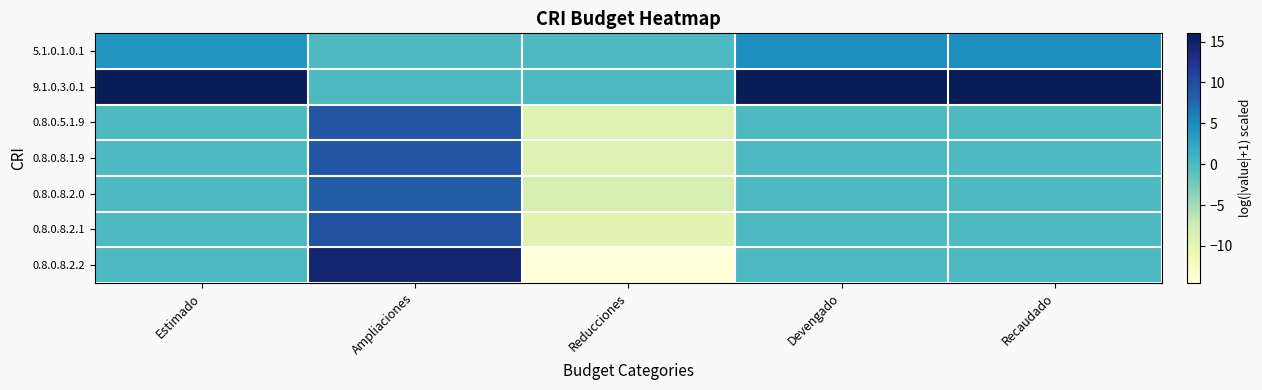

Rank the series at Recaudado from highest to lowest value.

9.1.0.3.0.1, 5.1.0.1.0.1, 0.8.0.5.1.9, 0.8.0.8.1.9, 0.8.0.8.2.0, 0.8.0.8.2.1, 0.8.0.8.2.2